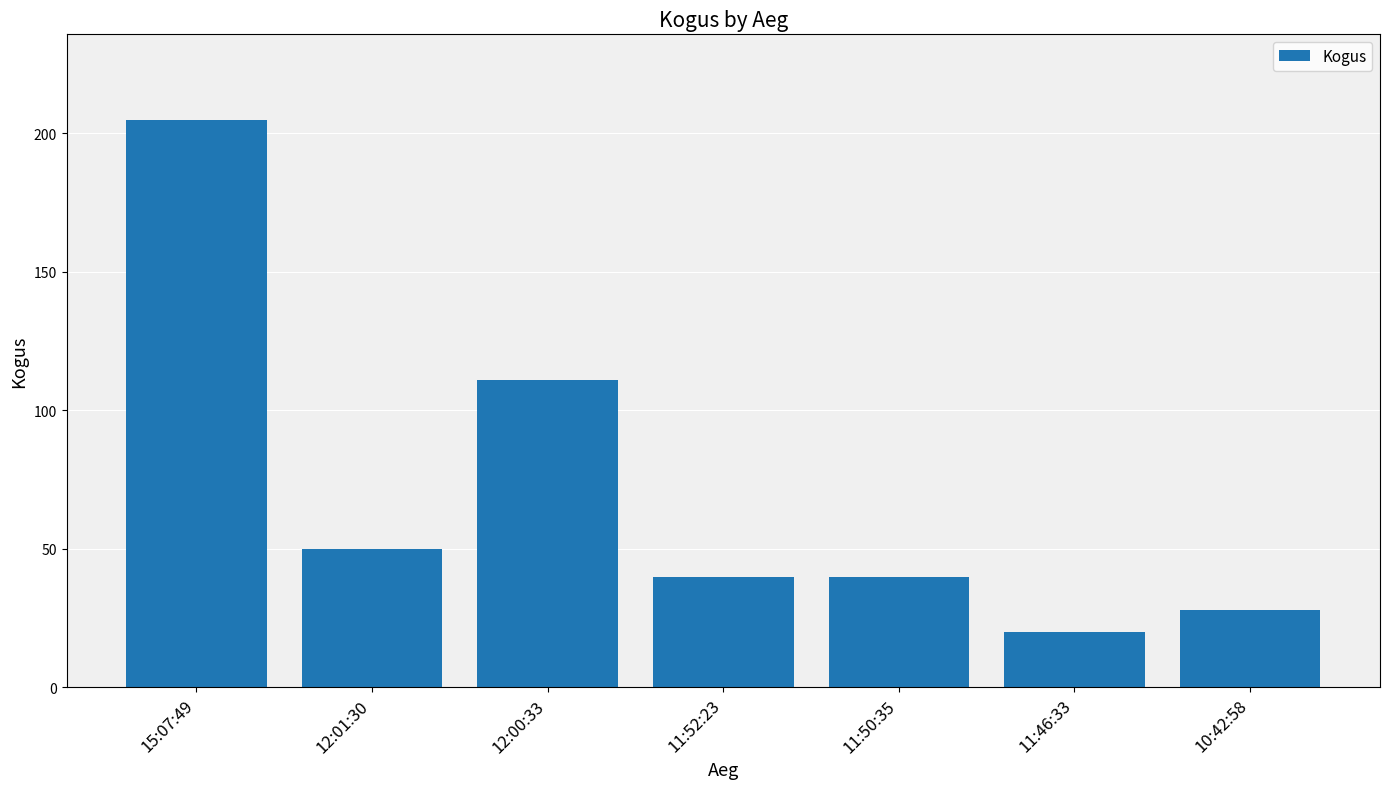

At which category does the chart reach its peak across all series?

15:07:49